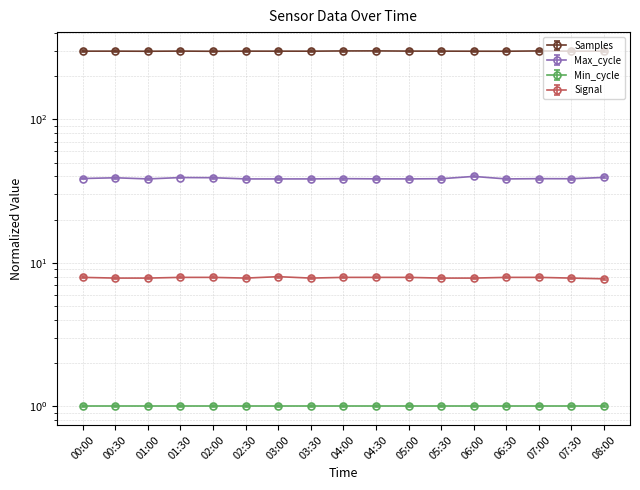

At which category does Samples reach its first local peak?

00:30